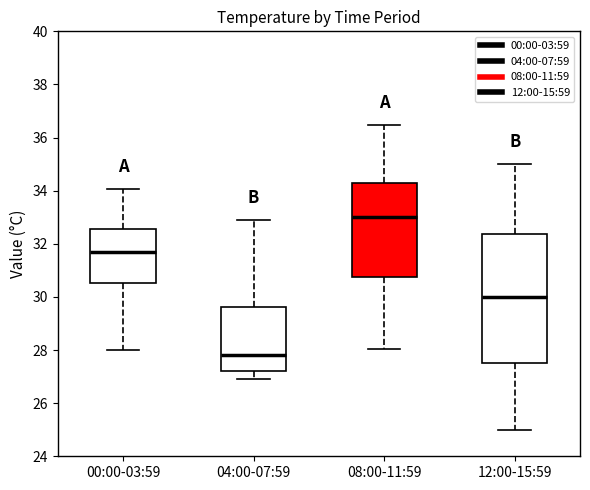

Where does the upper whisker of the box for 08:00-11:59 end on the y-axis? The values are not printed on the chart, so give them approximately, as read against the axis.

36.4